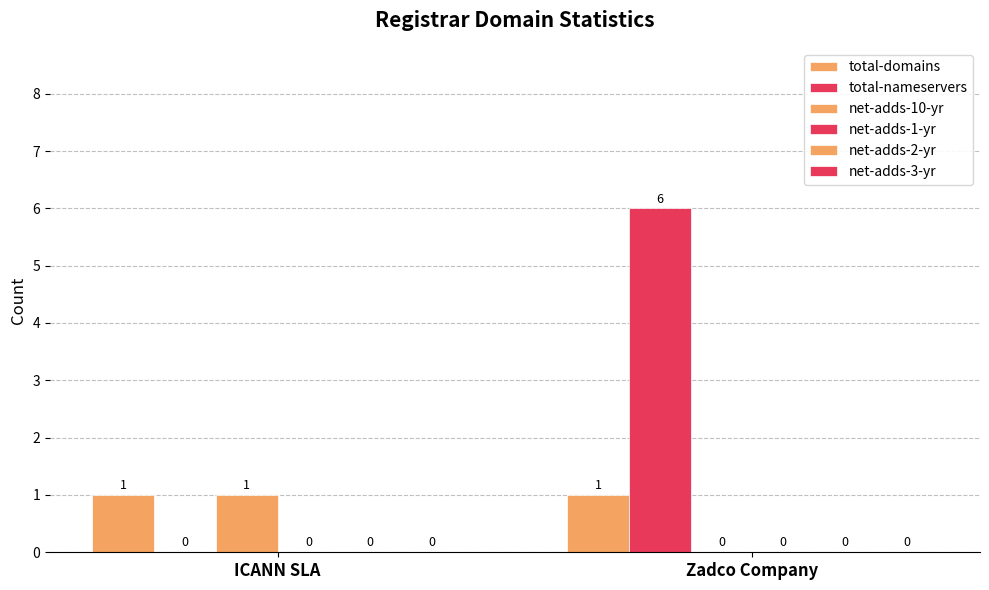

Are the bars horizontal?

No